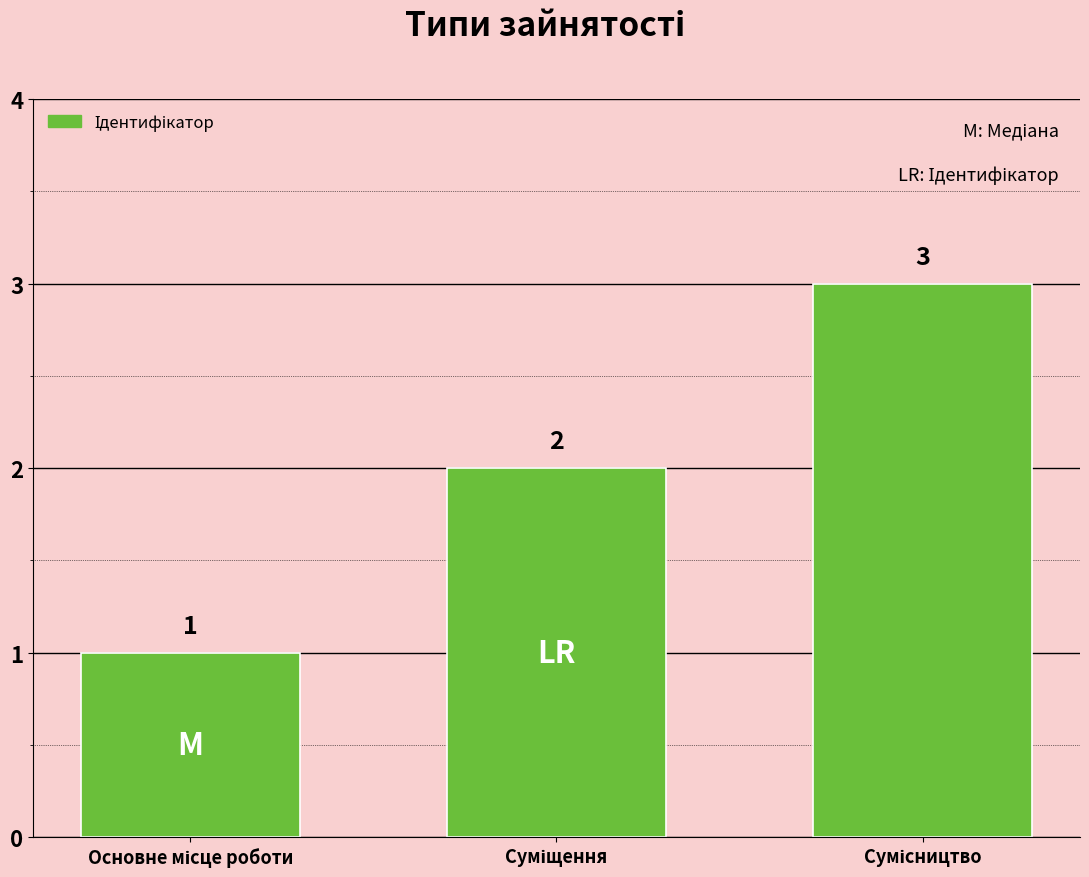

What is the sum of all values?

6